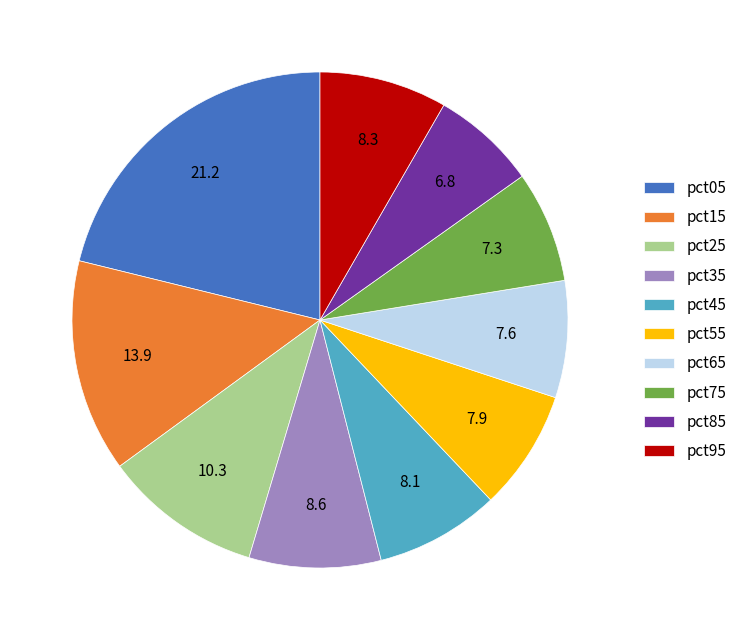

Do pct55 and pct65 together represent more than half of the pie?

No